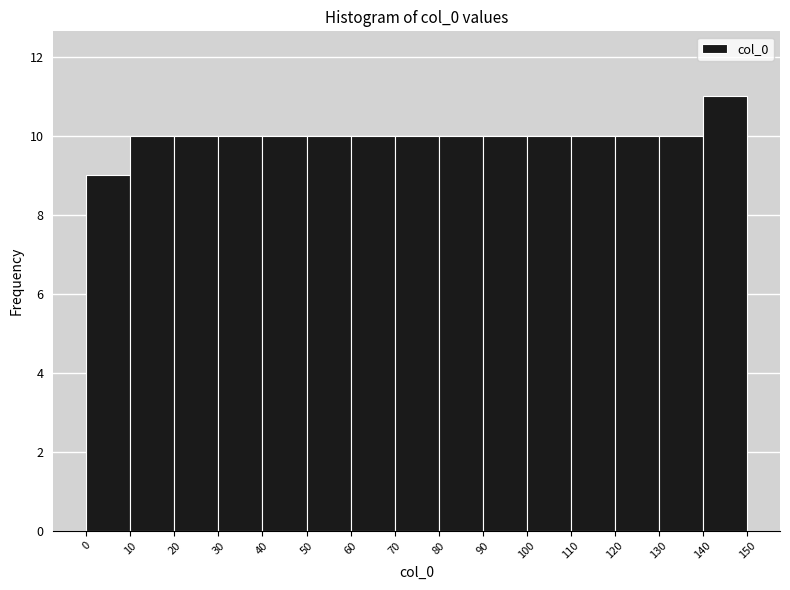

How tall is the bar that spans 30 to 40 on the x-axis? The values are not printed on the chart, so give them approximately, as read against the axis.

10